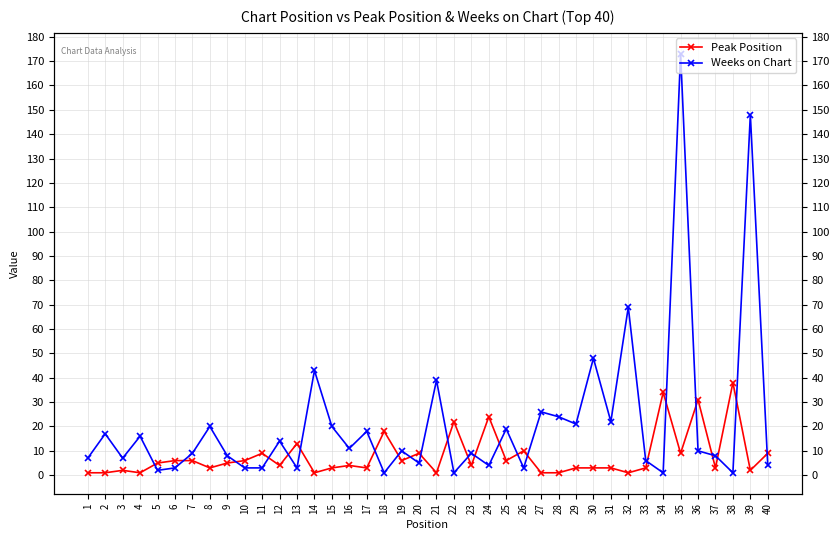

Where do Peak Position and Weeks on Chart first cross each other?

4 and 5